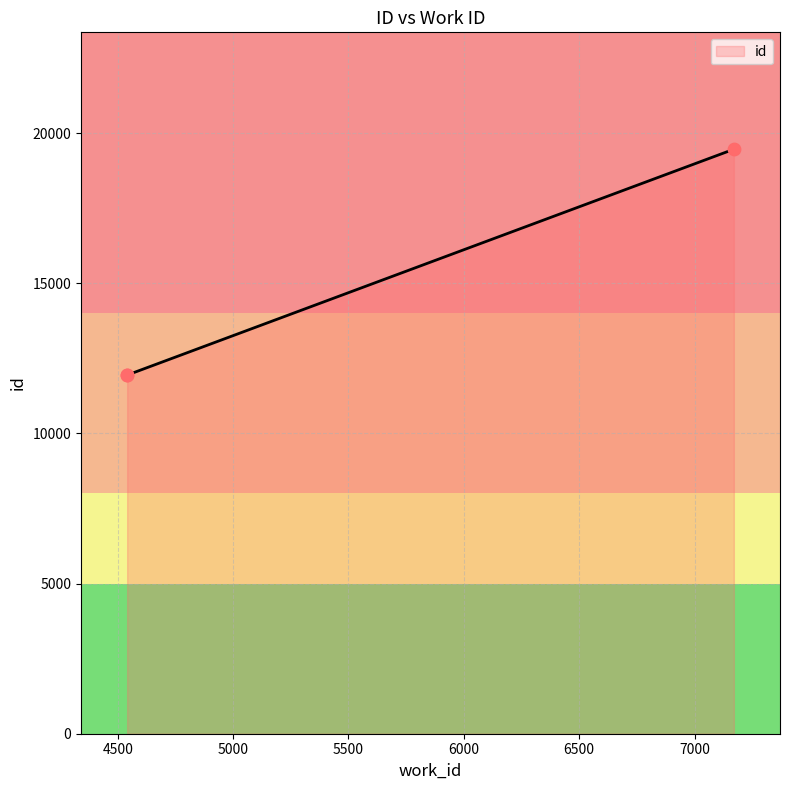

Which has a higher value, 4541 or 7170?

7170